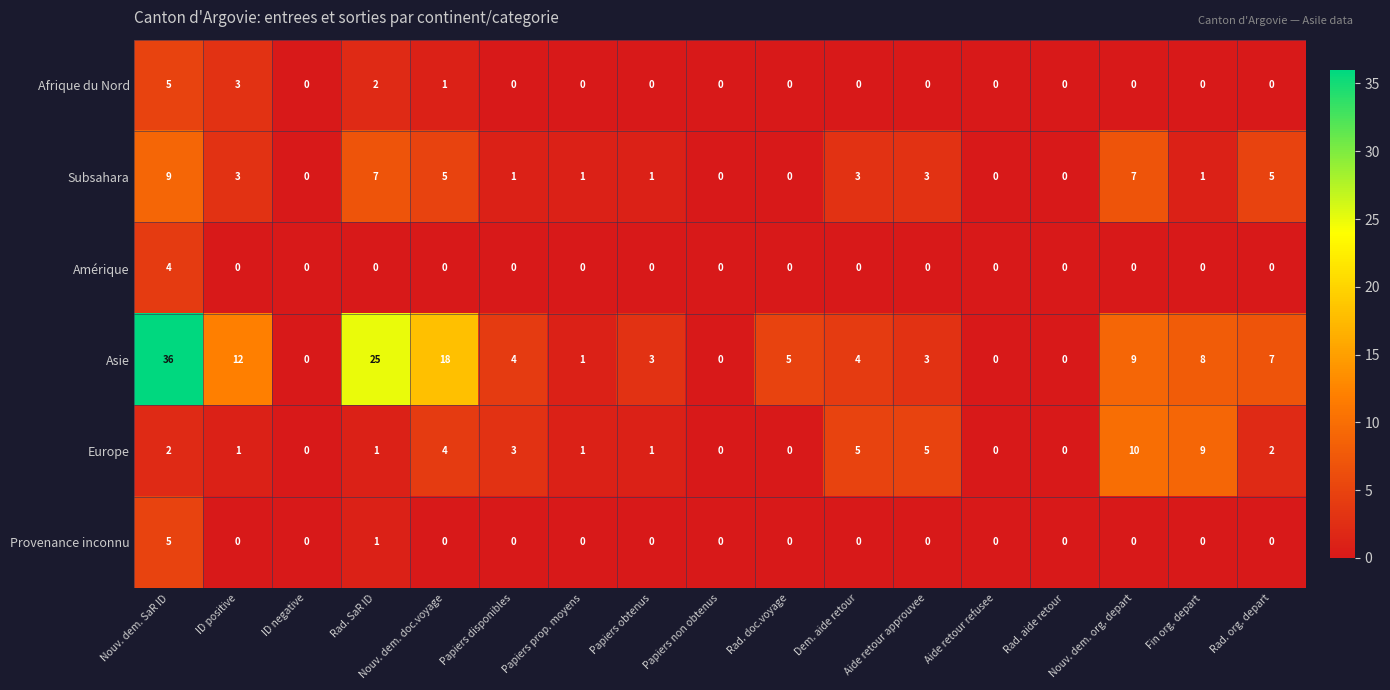

How many categories are shown in the chart?

17